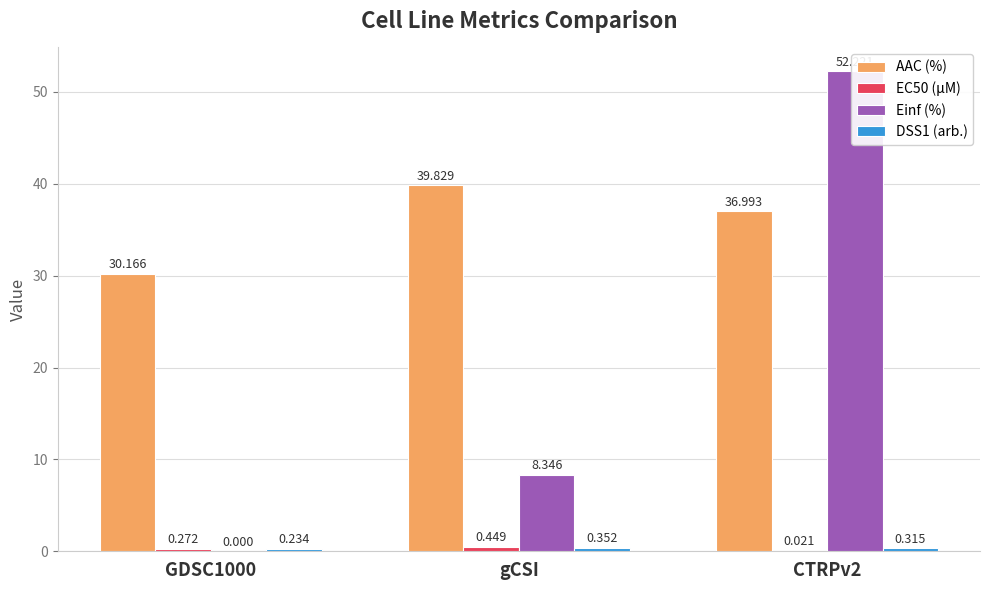

Rank the categories by Einf (%) value from highest to lowest.

CTRPv2, gCSI, GDSC1000